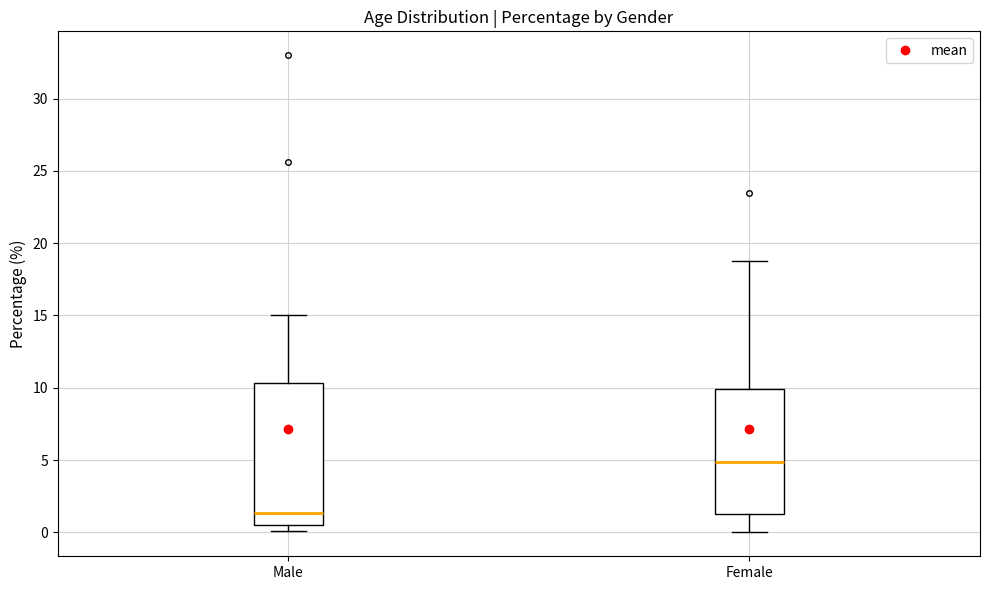

Where does the median line of the box for Male sit on the y-axis? The values are not printed on the chart, so give them approximately, as read against the axis.

1.5